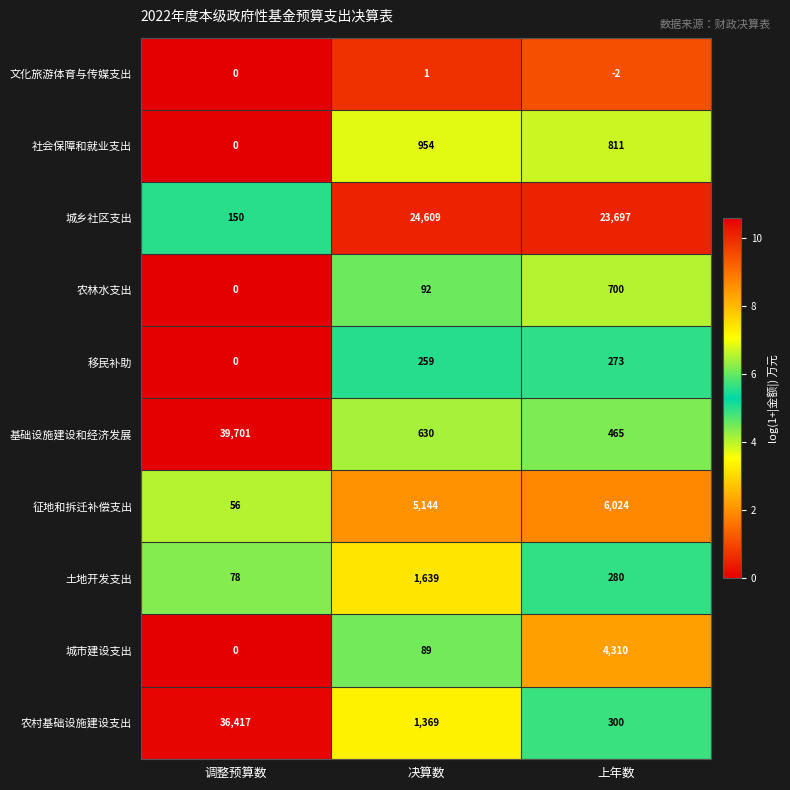

What is the difference between the highest and lowest values at 决算数?

24608